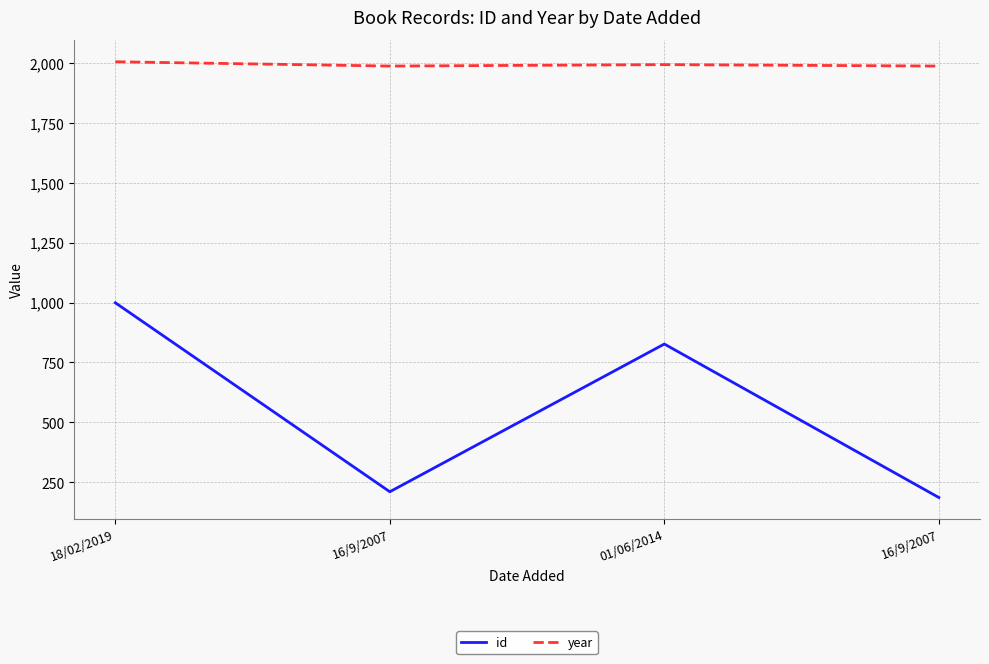

What is the label of the 4th point from the left?

16/9/2007